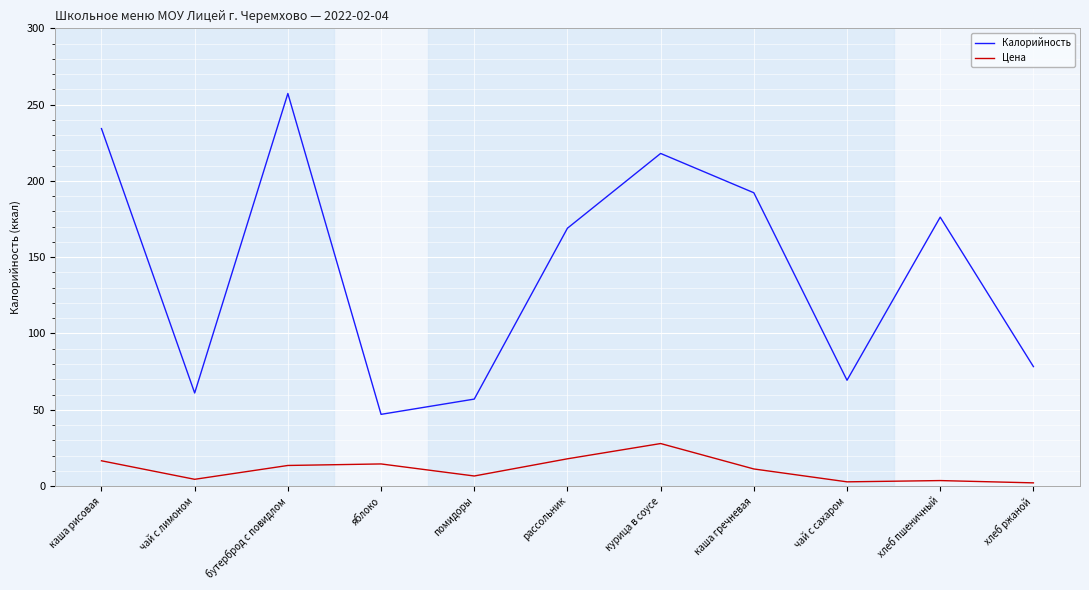

Is it true that Цена equals 16.6 at каша рисовая?

True